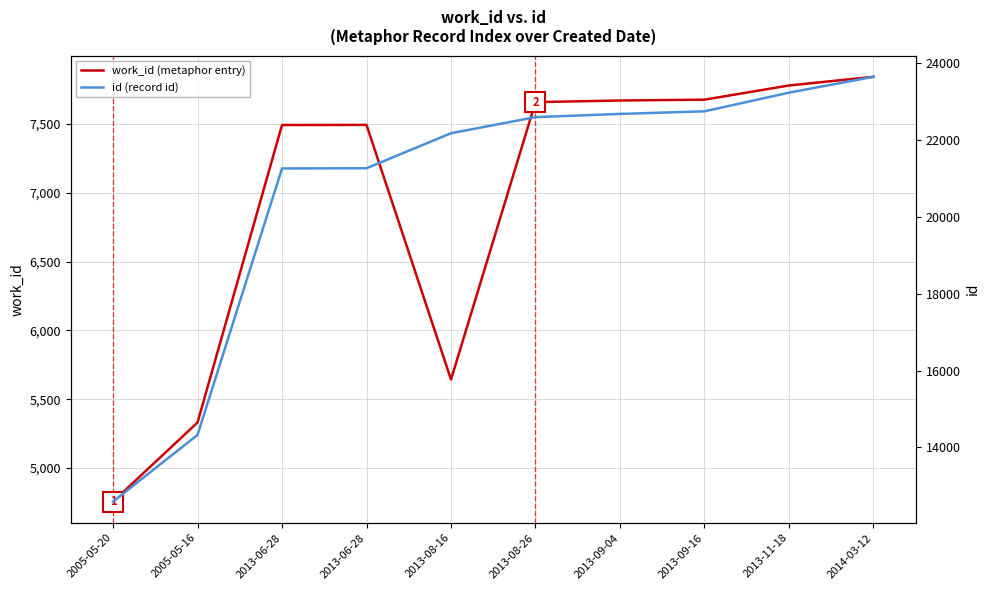

At which category is the sum across all series the highest?

2014-03-12